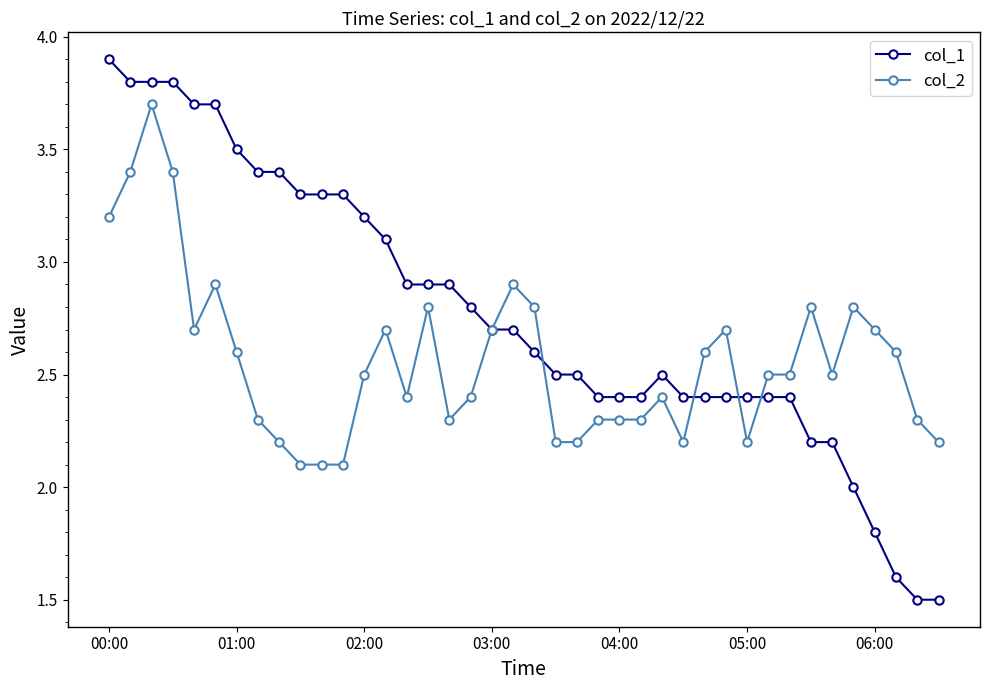

Which series has the widest spread of values?

col_1